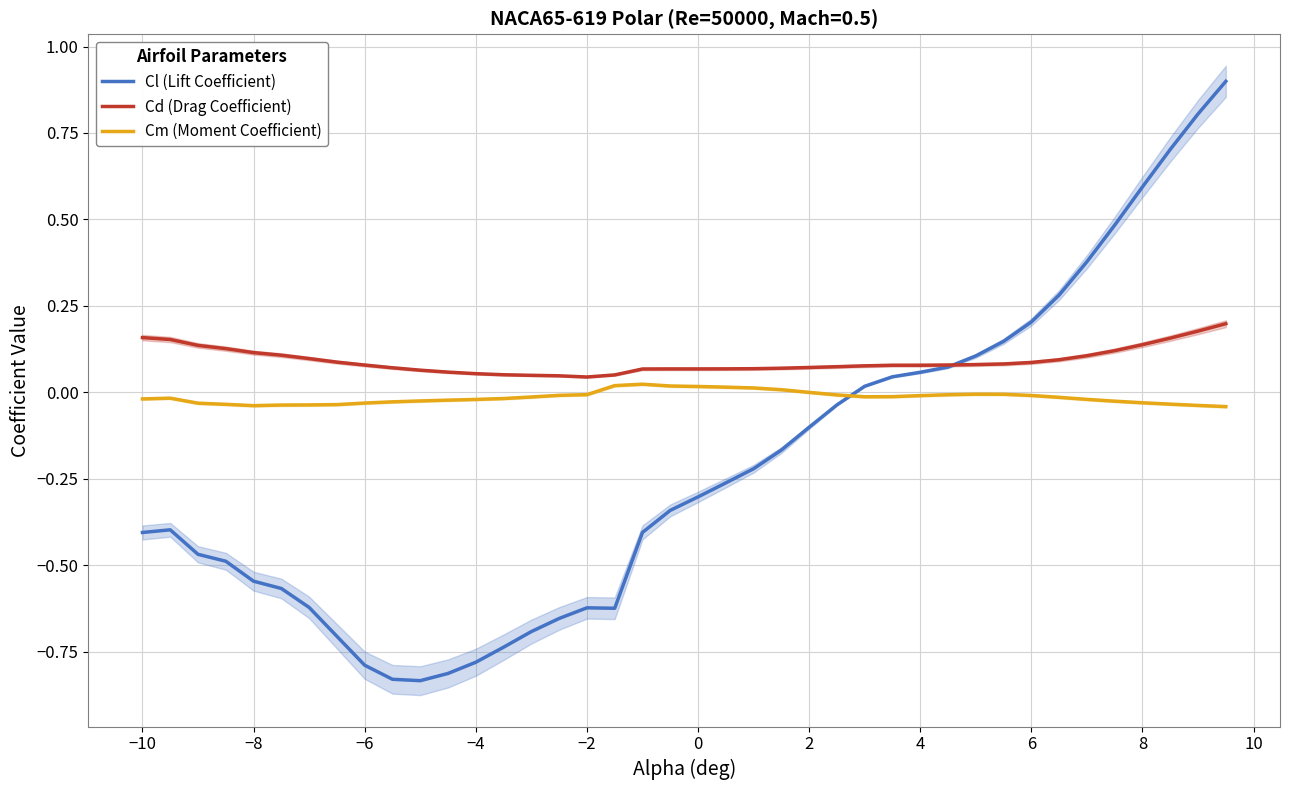

List the series in order of their peak value, highest first.

Cl (Lift Coefficient), Cd (Drag Coefficient), Cm (Moment Coefficient)